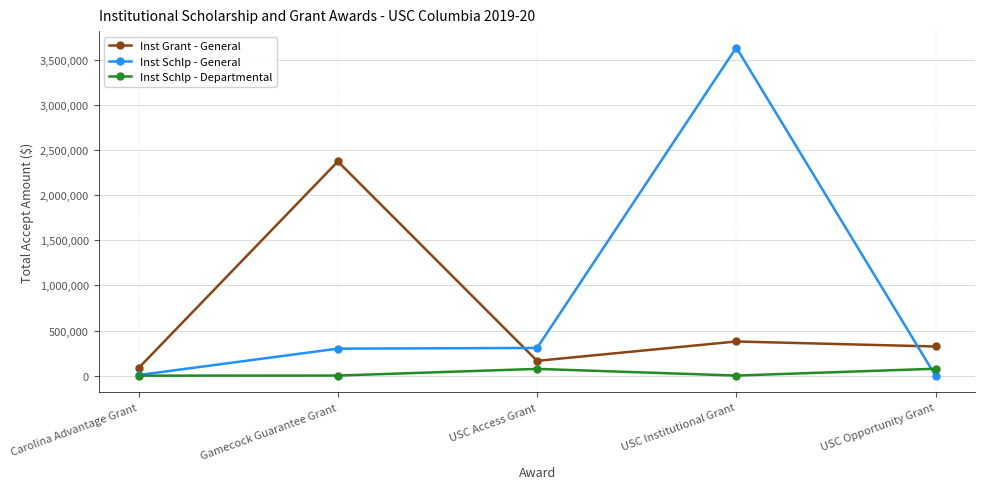

True or false: Inst Schlp - Departmental has a value of 76000.0 at USC Access Grant.

True